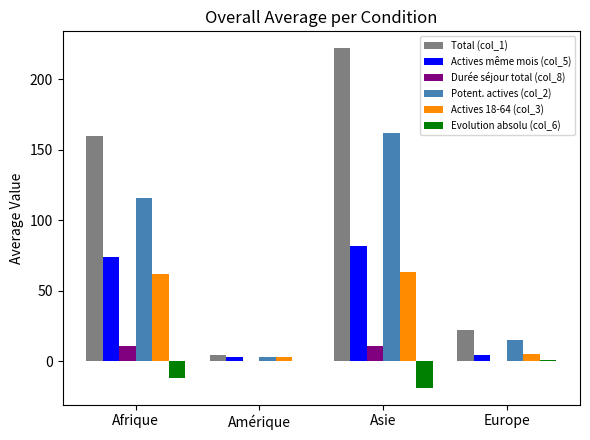

At which category is the sum across all series the highest?

Asie